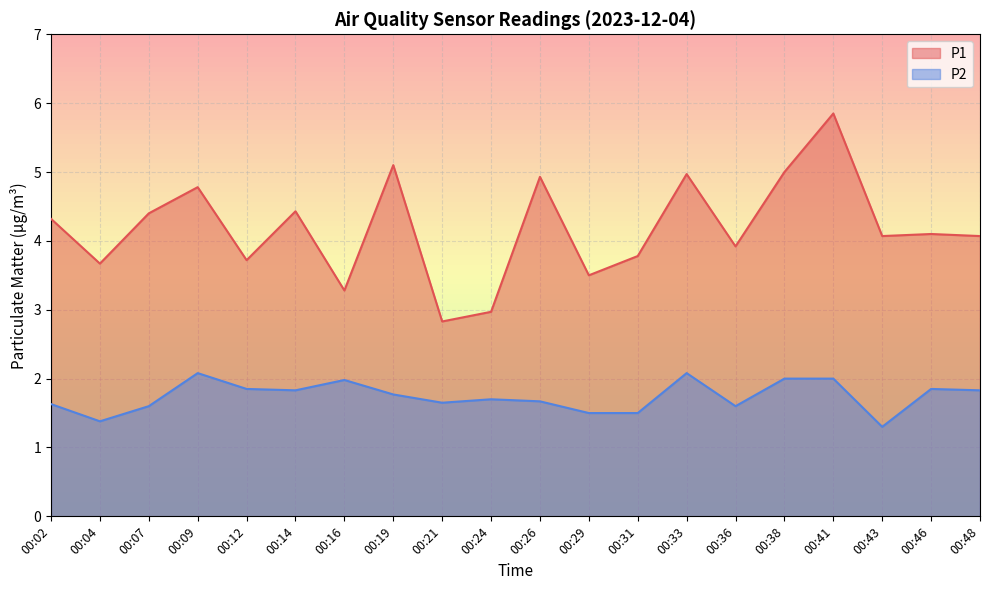

What is the average value of the P2 series?

1.7